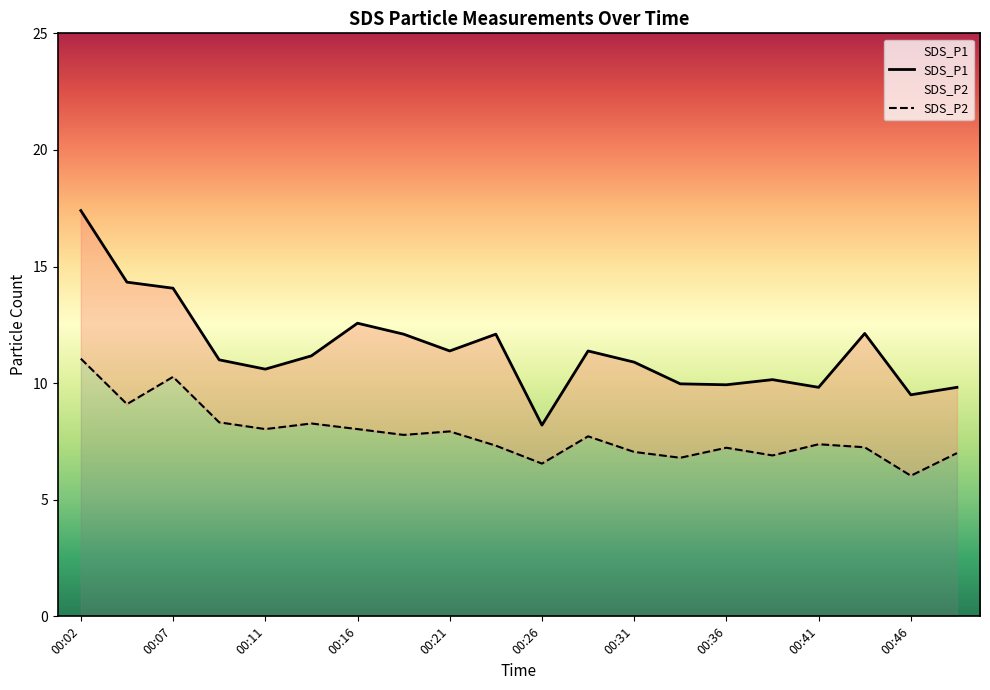

What is the average value of the SDS_P2 series?

7.8